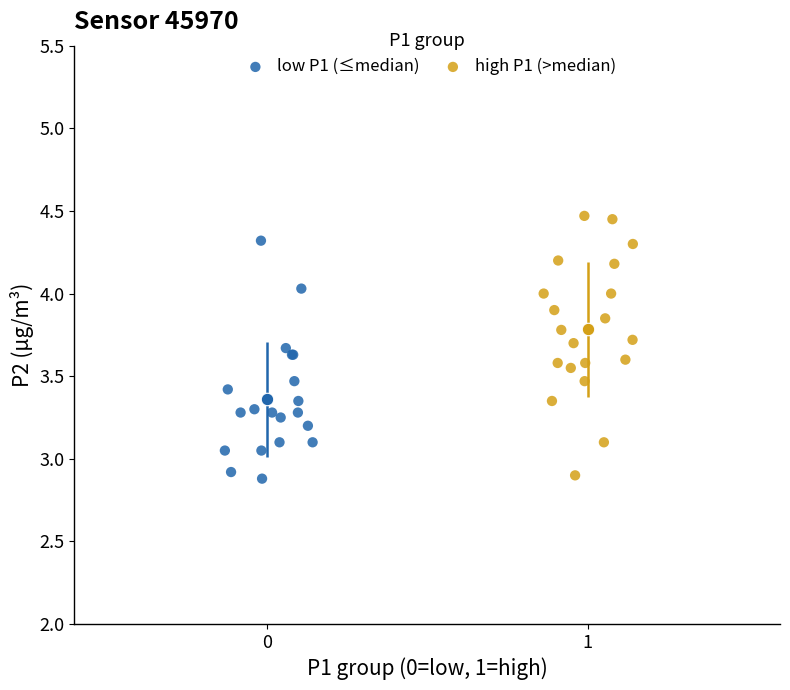

Which series contains the highest Y value?

high P1 (>median)